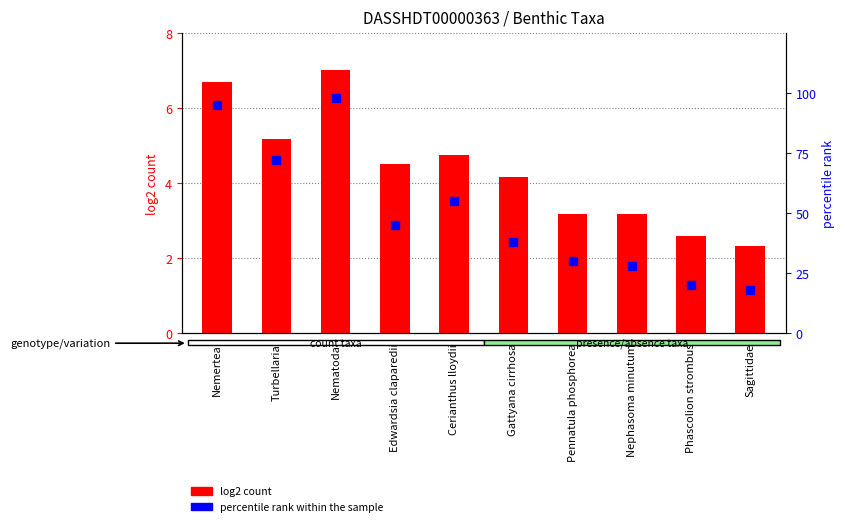

What is the total value across all series at Nematoda?

105.0